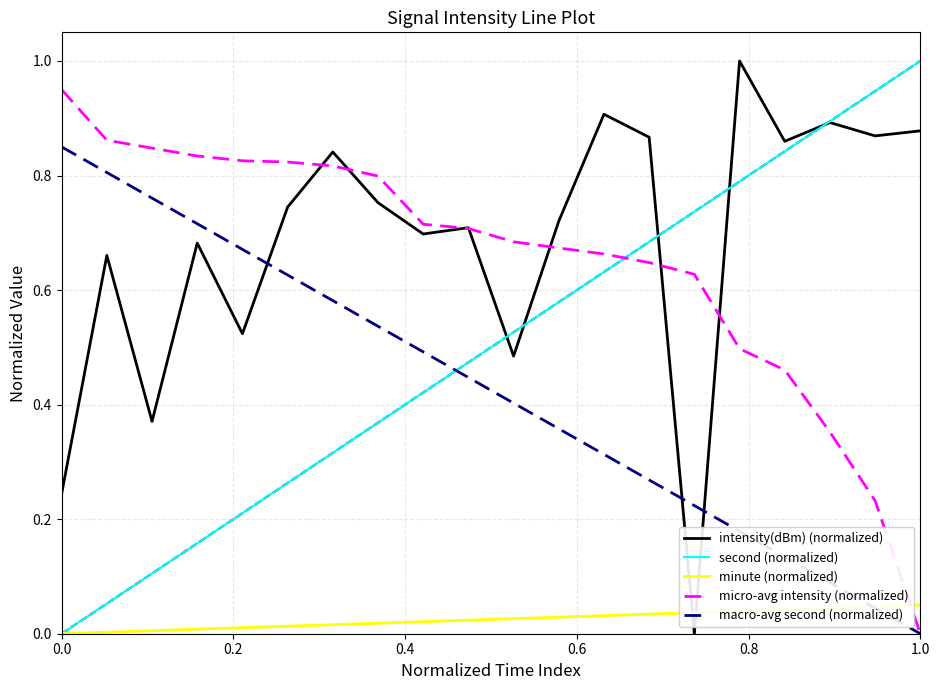

True or false: second (normalized) and intensity(dBm) (normalized) intersect in this chart.

True